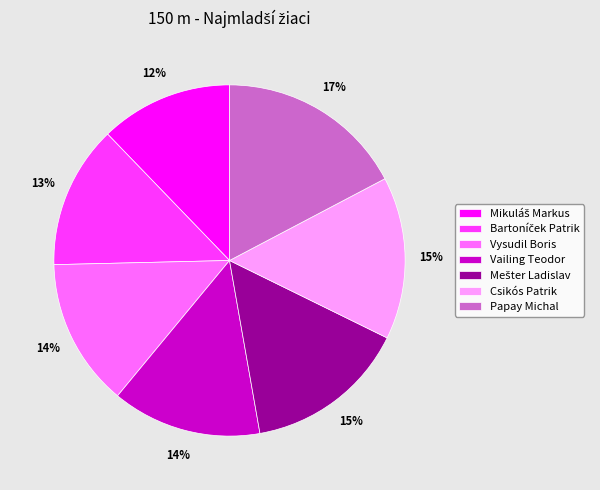

To the nearest percent, what is the average slice percentage?

14%